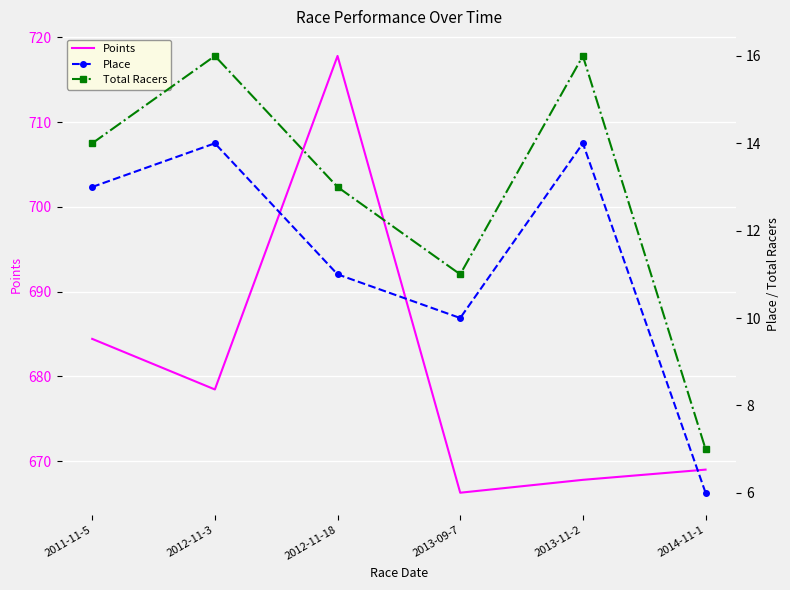

List the series in order of their peak value, highest first.

Points, Total Racers, Place